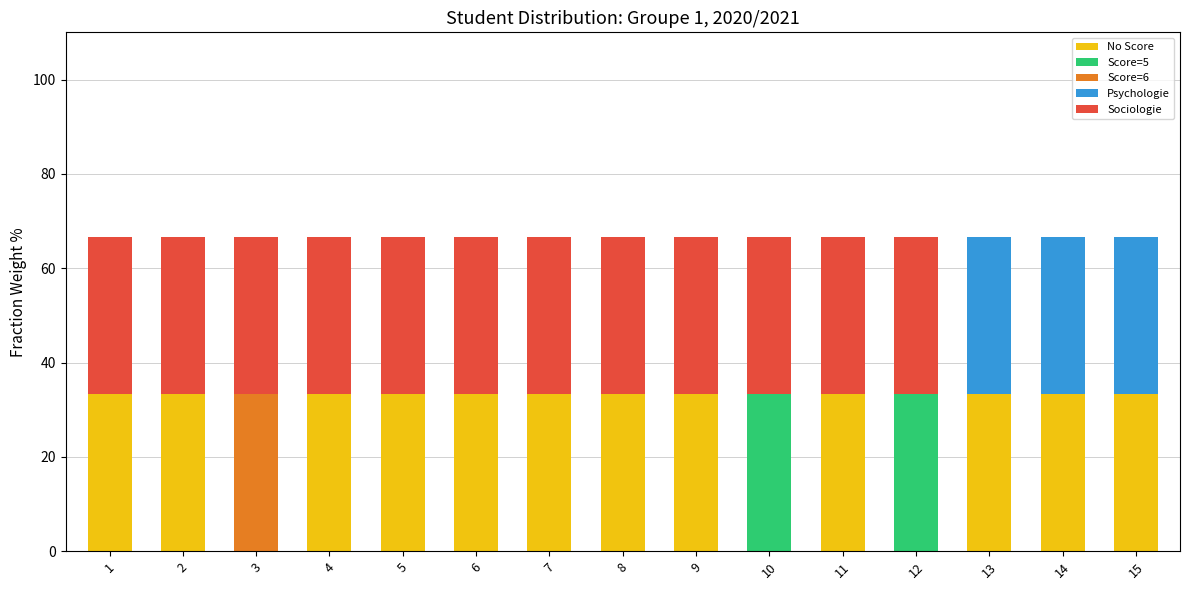

What is the total value across all series at 1?

66.7